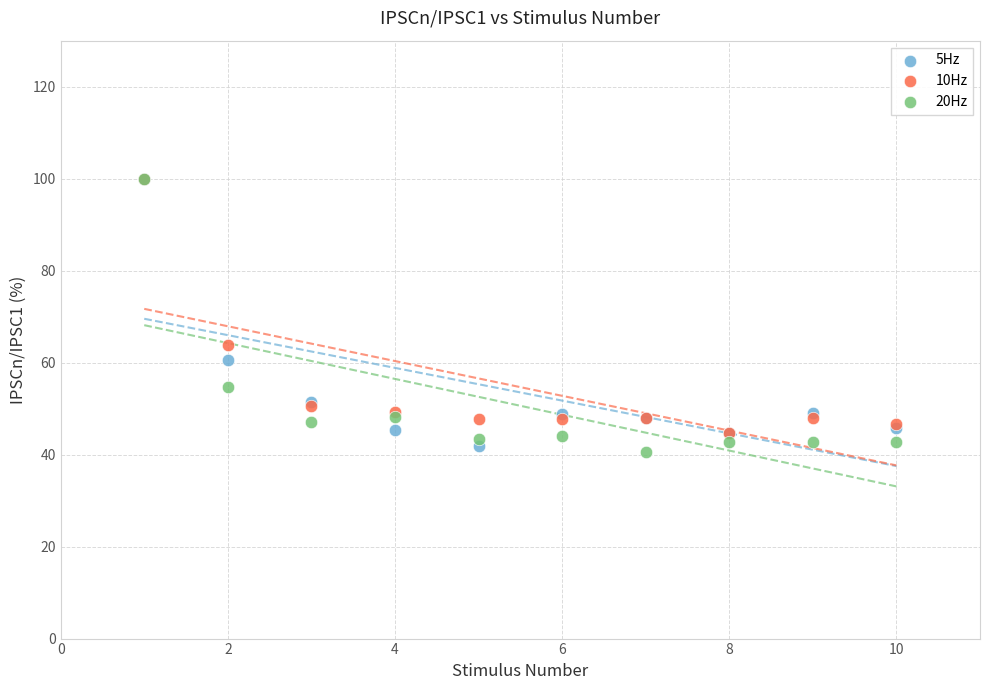

Which series has the widest spread of Y values?

20Hz